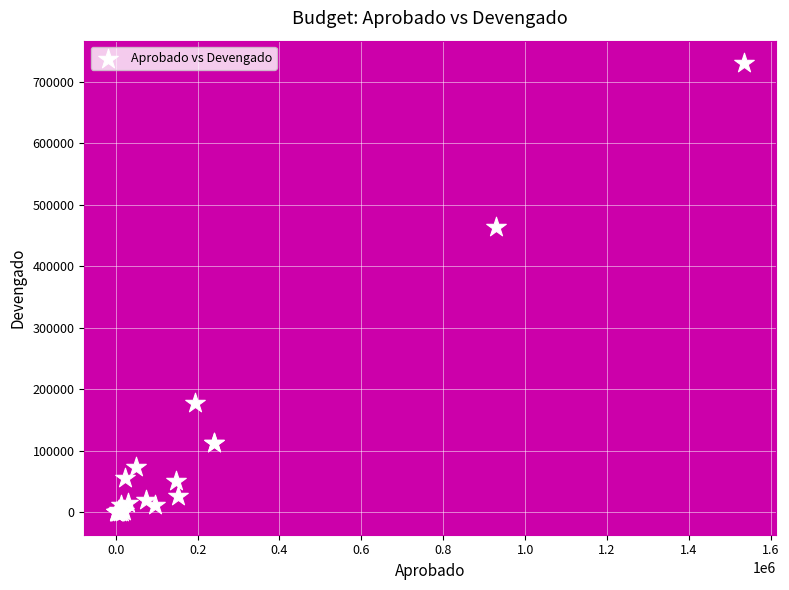

What Y value in the scatter plot is closest to 365121?

463372.0